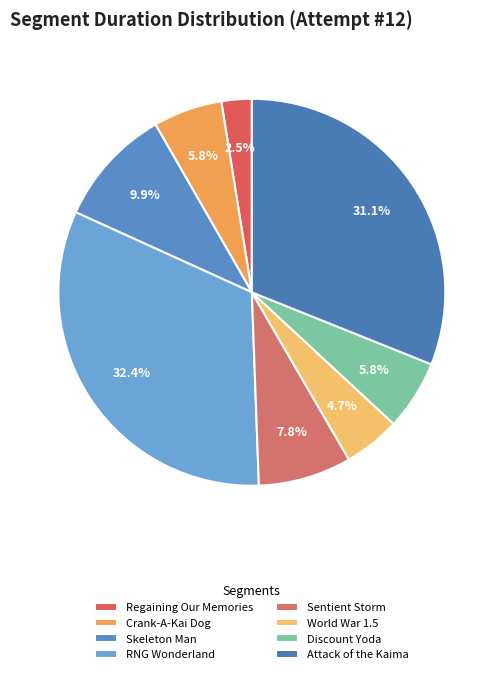

Between Discount Yoda and RNG Wonderland, which is larger?

RNG Wonderland